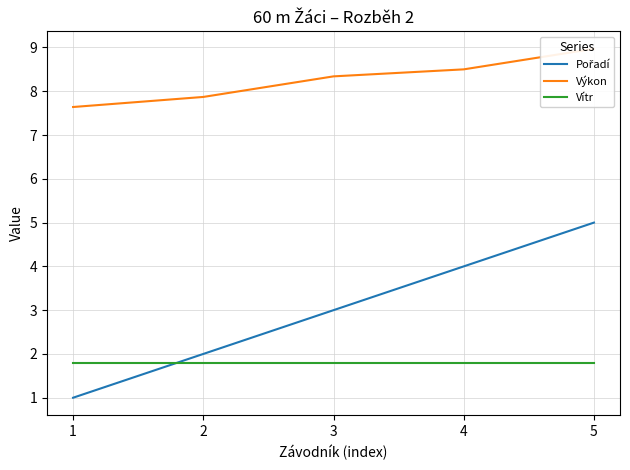

Which series has the largest range (max minus min)?

Pořadí